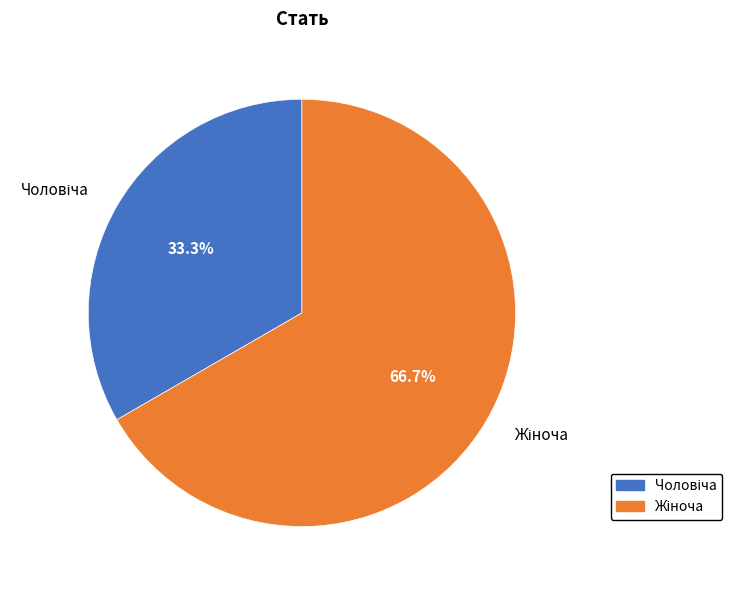

Is there a majority slice in this chart?

Yes